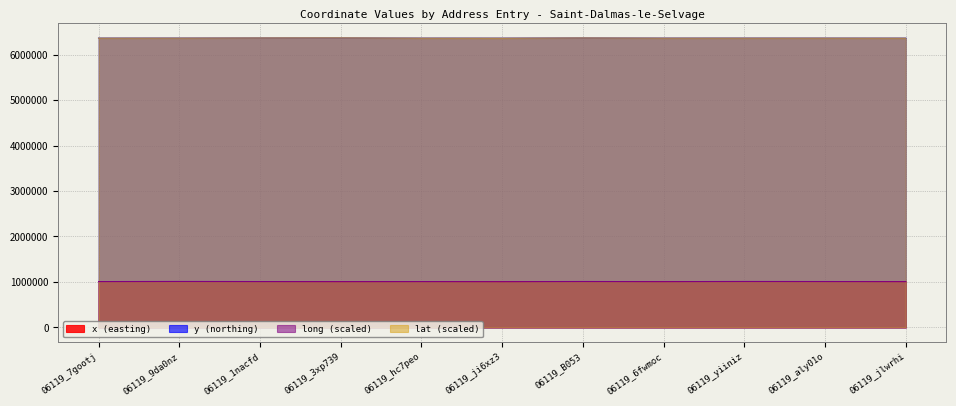

What is the difference between the lat values at 06119_ji6xz3 and 06119_1nacfd?

5109.3